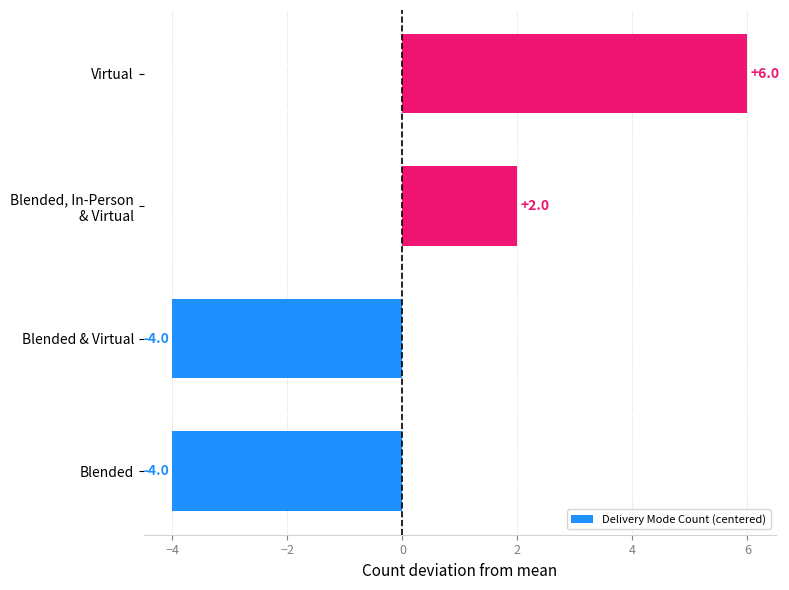

At which label is the value closest to 1?

Blended, In-Person
& Virtual